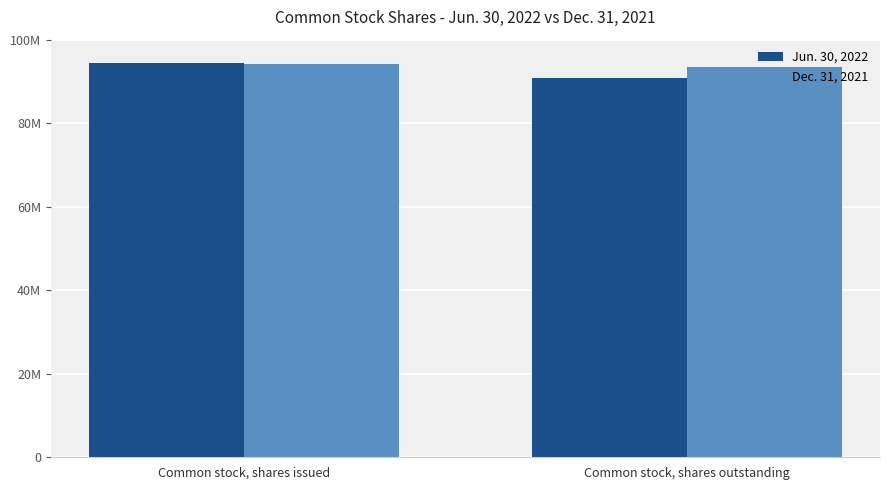

What are all the series names shown in the legend?

Jun. 30, 2022, Dec. 31, 2021